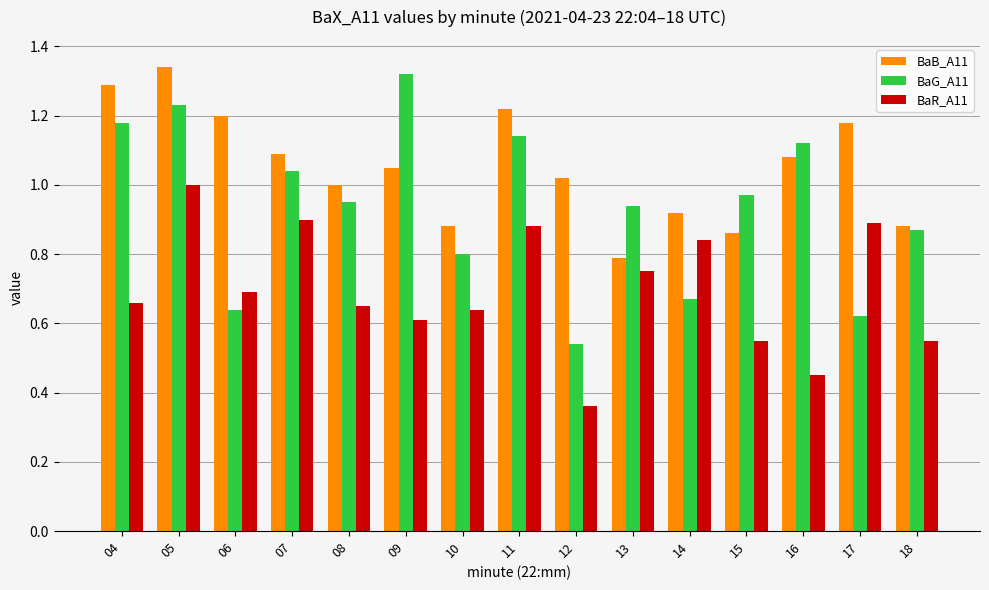

At how many categories does at least one series exceed 0?

15